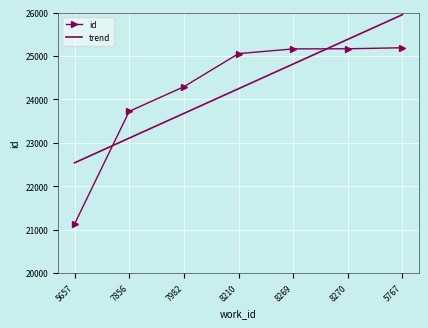

The value of id at 7856 is 23725.0. True or false?

True